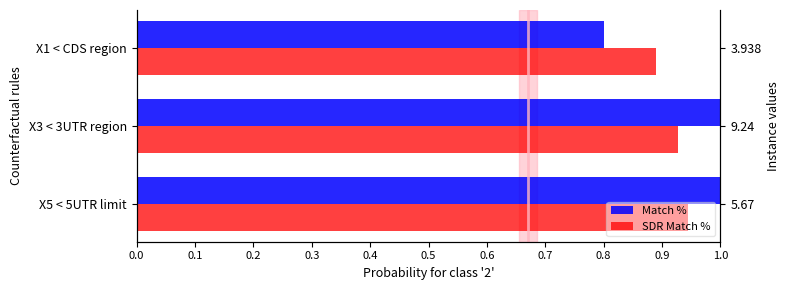

What is the approximate value of Match % at X1 < CDS region?

0.8